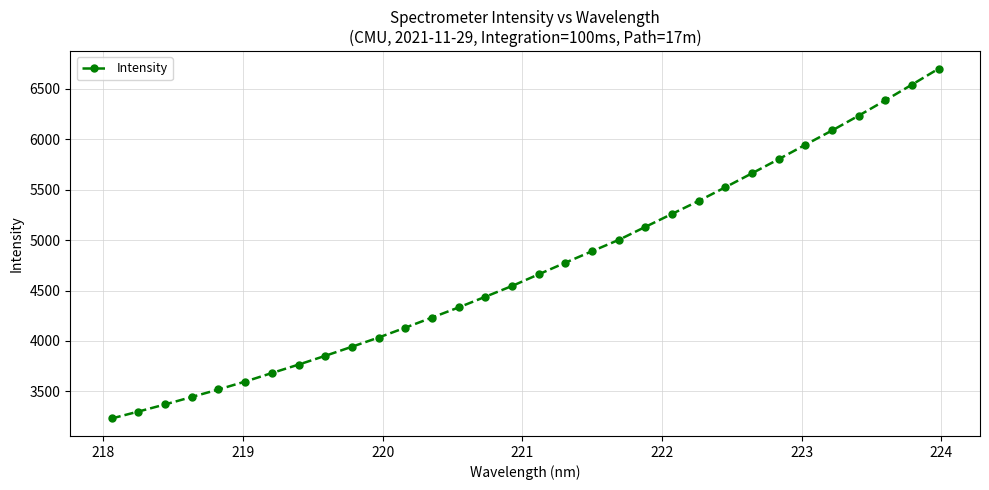

What is the sum of all values?

151422.6